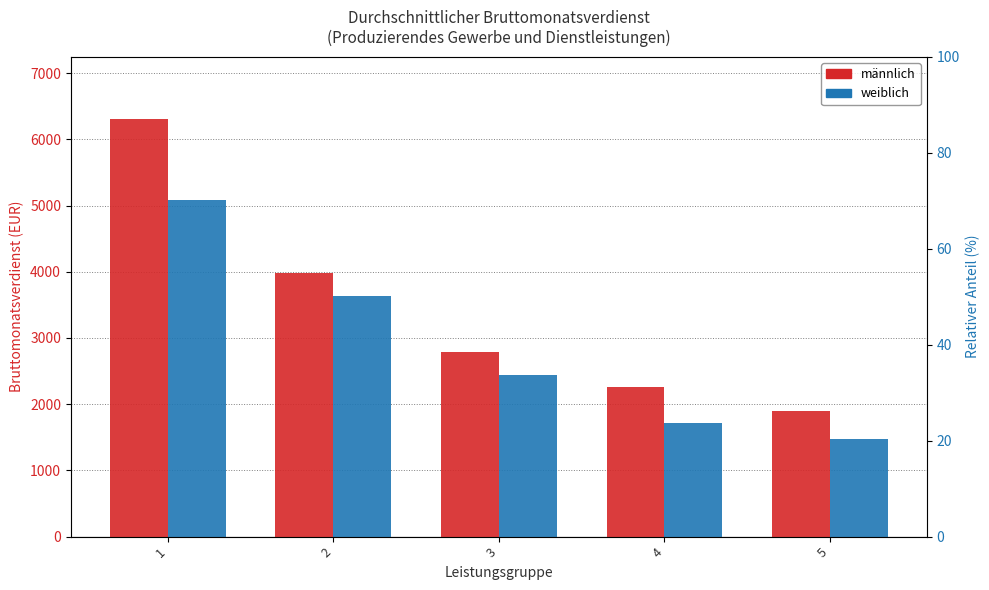

What is the total value across all series at 2?

7616